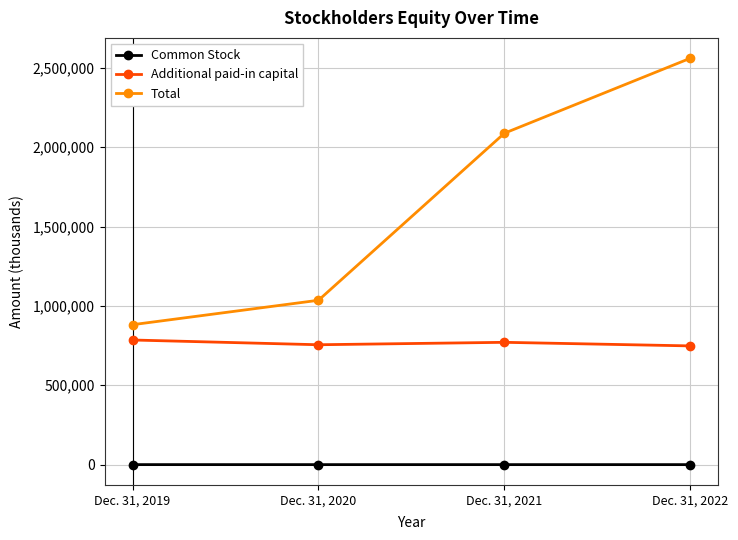

What is the difference between the maximum and minimum values in the Additional paid-in capital series?

37165